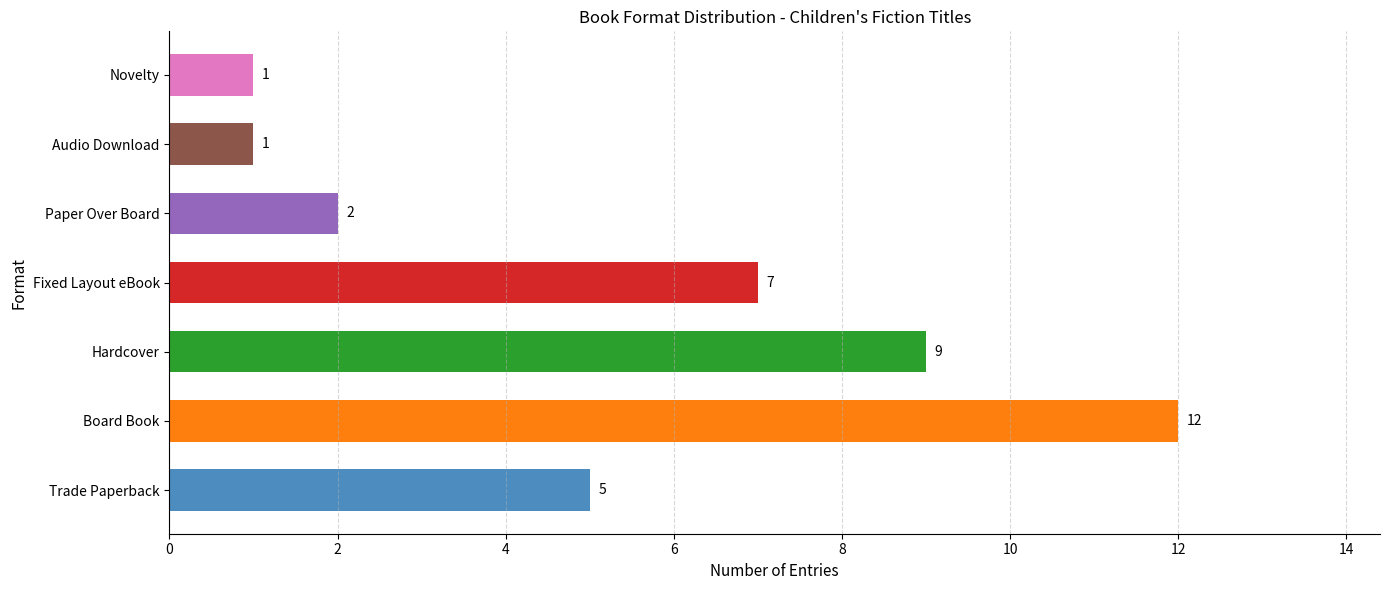

At which label is the value closest to 6?

Trade Paperback